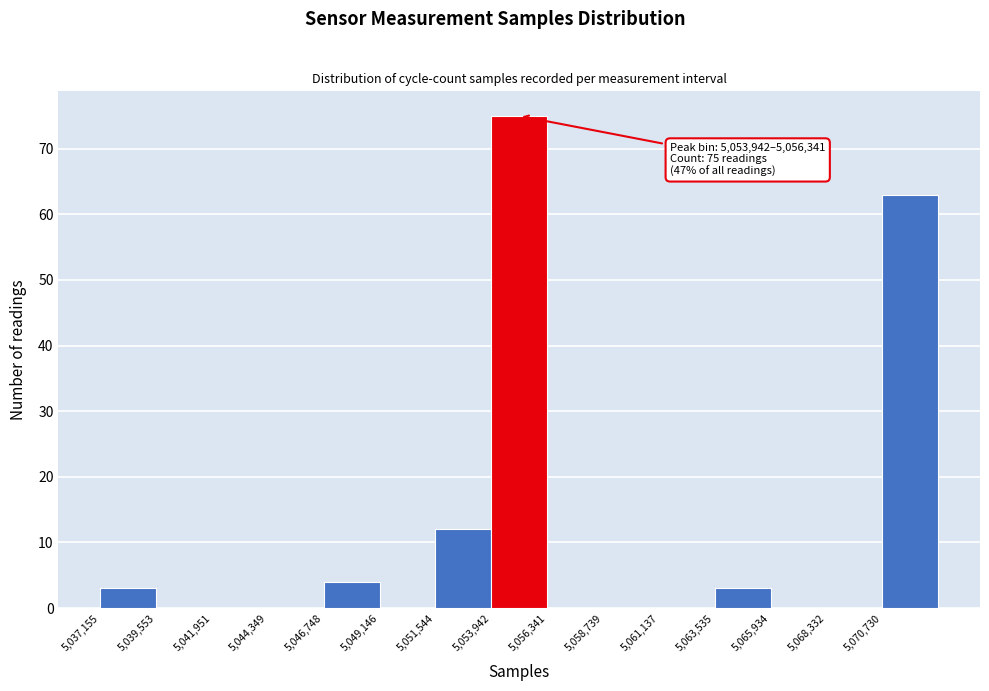

Over which range of the x-axis is the bar tallest?

5054000 to 5056500